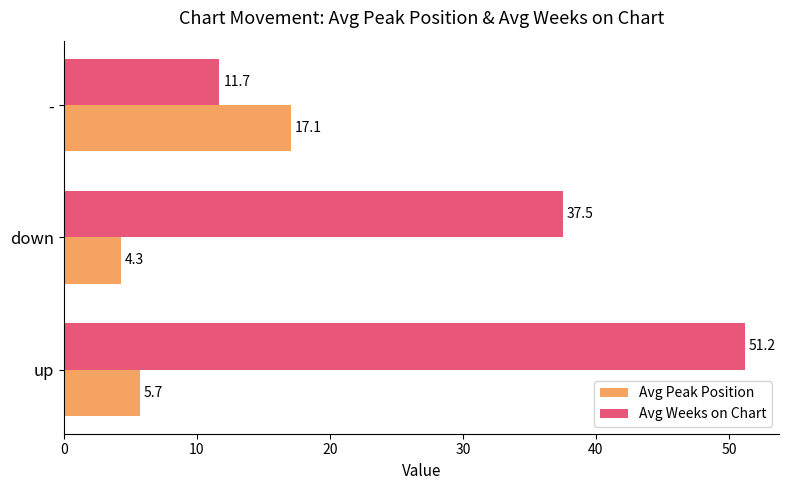

What is the spread (max minus min) of values at down?

33.2